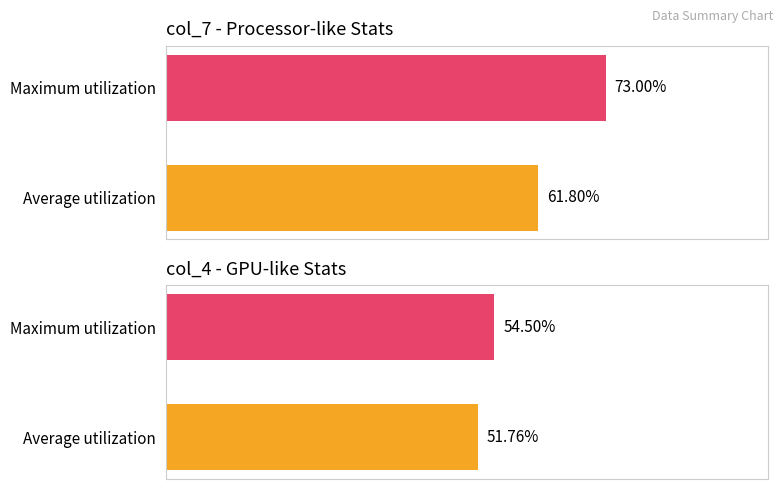

Between 0 and 1, which series saw the biggest shift?

col_7 utilization